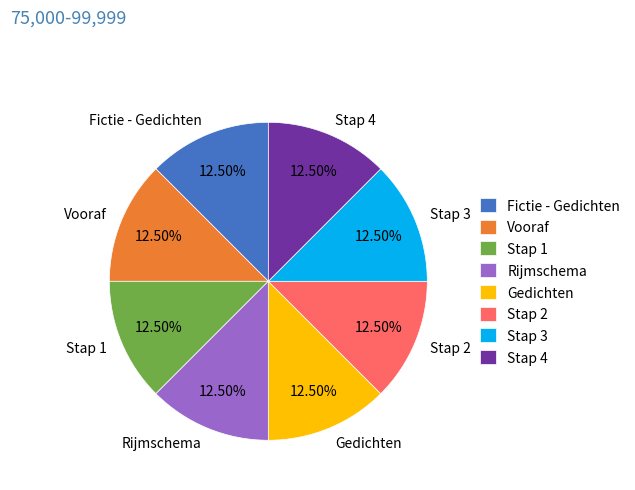

To the nearest percent, what is the average slice percentage?

12%